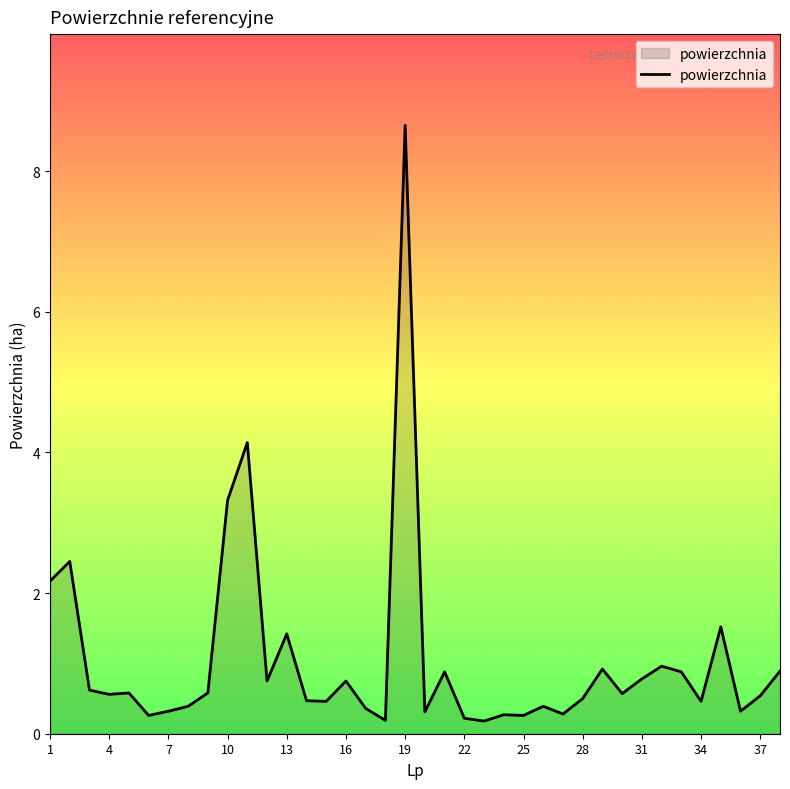

Count the number of categories in the chart.

38